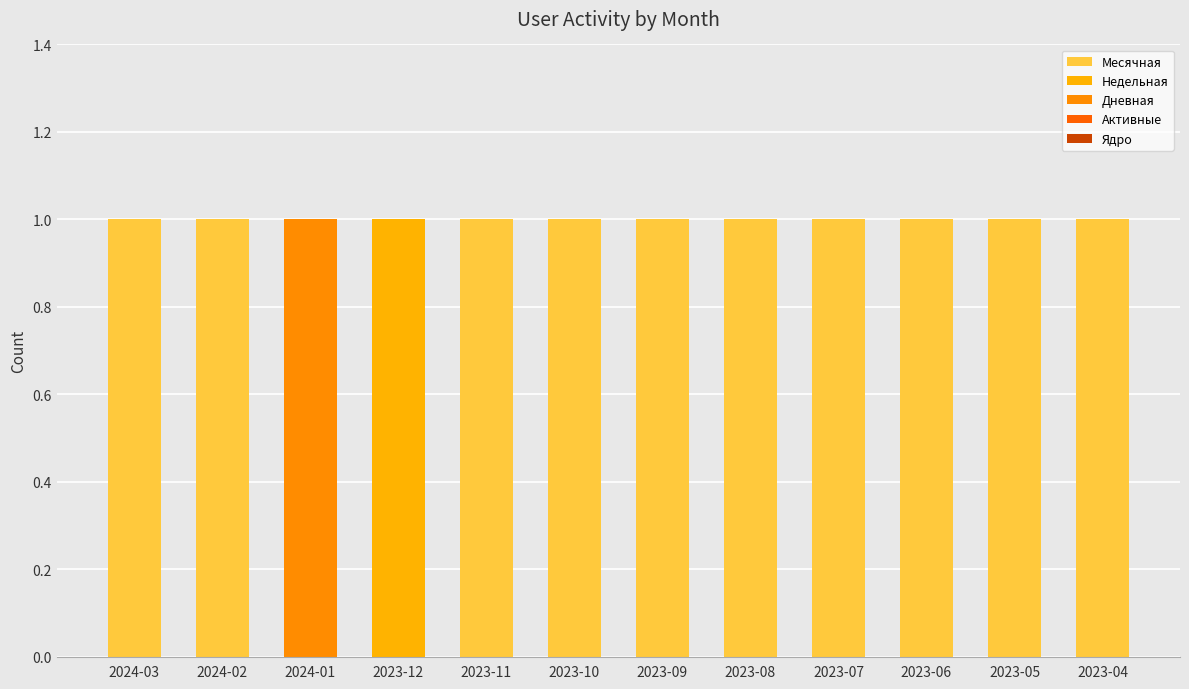

Between 2023-08 and 2023-06, which series saw the biggest shift?

Месячная